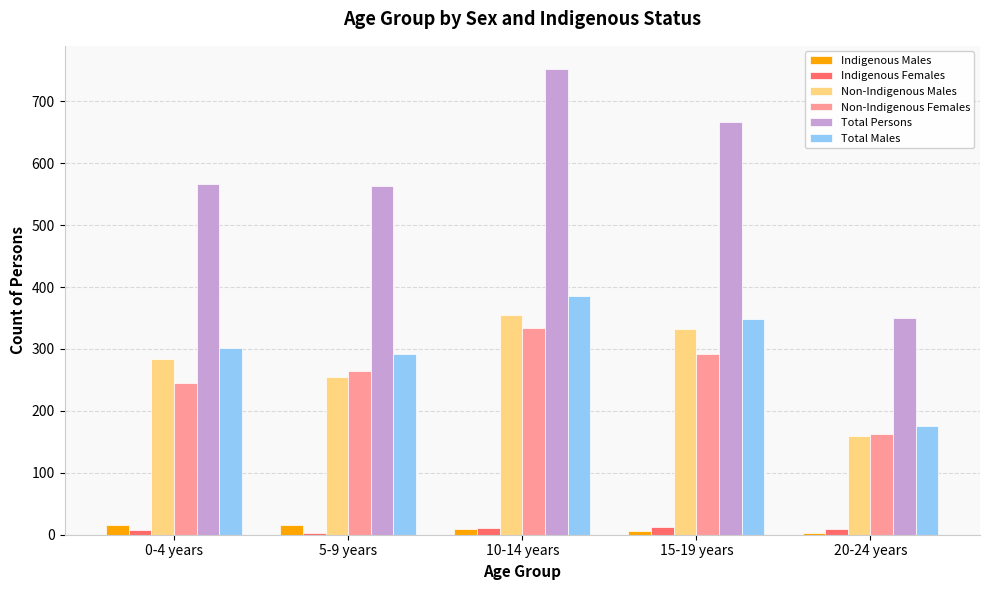

How many bars are there in total?

30